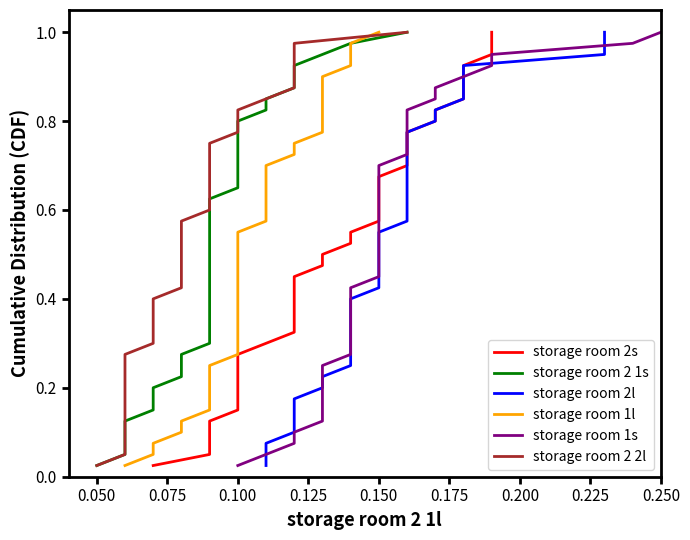

Which series has the largest total across all categories?

storage room 2s